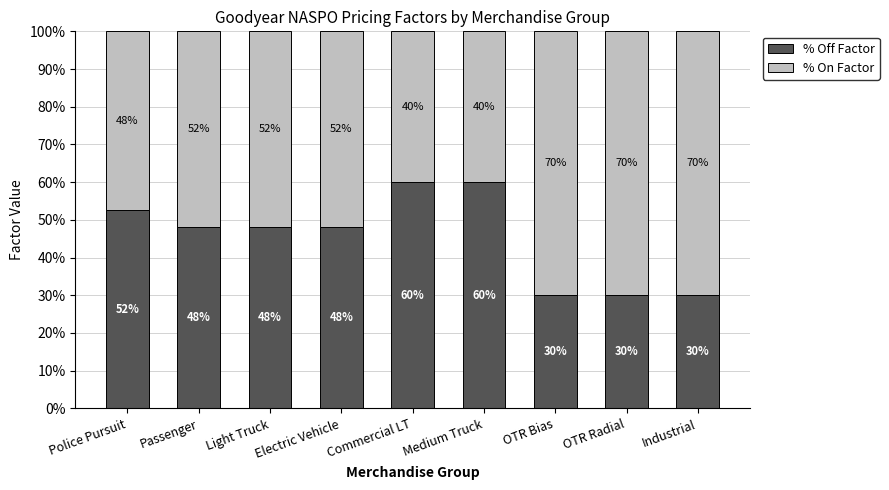

What is the difference between the second highest and minimum values in the % Off Factor series?

0.3